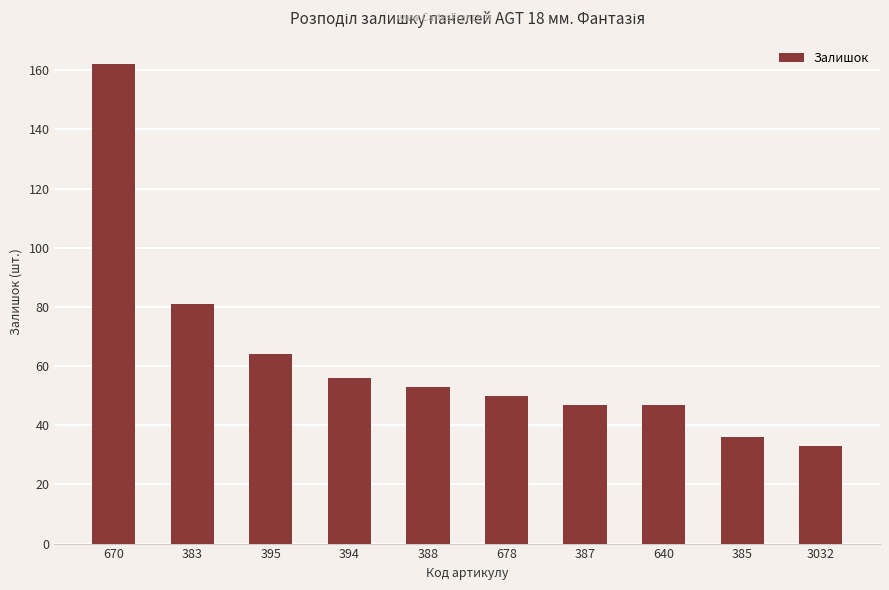

What is the minimum value shown in the chart?

33